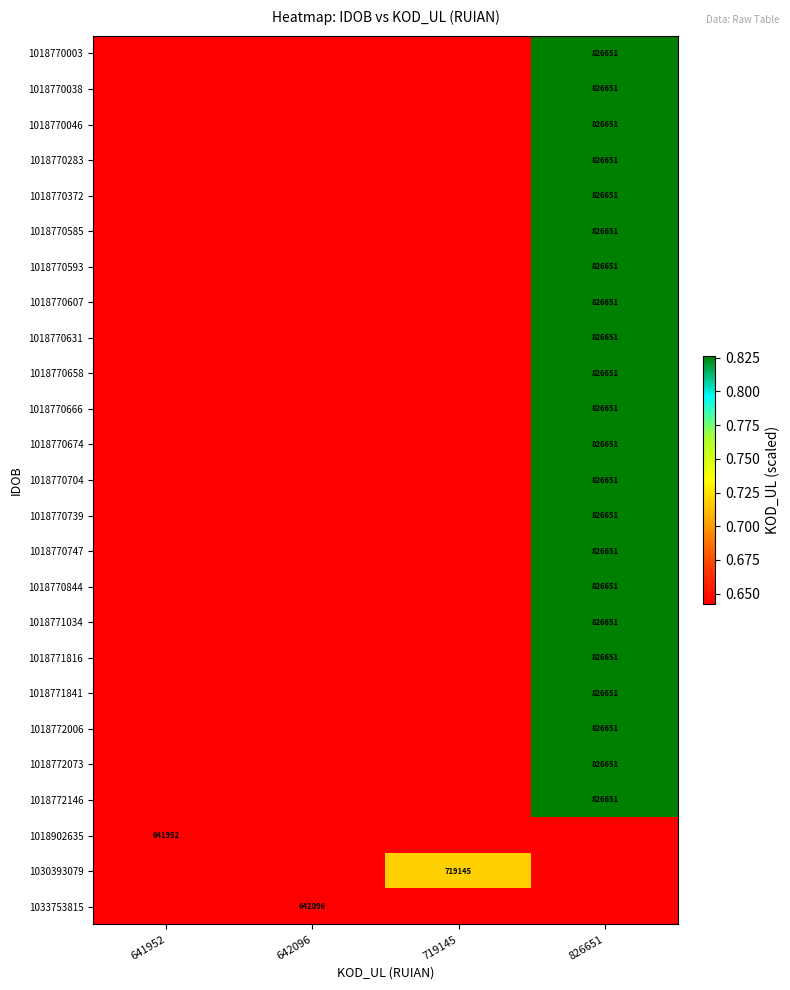

List the series in order of their peak value, lowest first.

1018902635, 1033753815, 1030393079, 1018770003, 1018770038, 1018770046, 1018770283, 1018770372, 1018770585, 1018770593, 1018770607, 1018770631, 1018770658, 1018770666, 1018770674, 1018770704, 1018770739, 1018770747, 1018770844, 1018771034, 1018771816, 1018771841, 1018772006, 1018772073, 1018772146